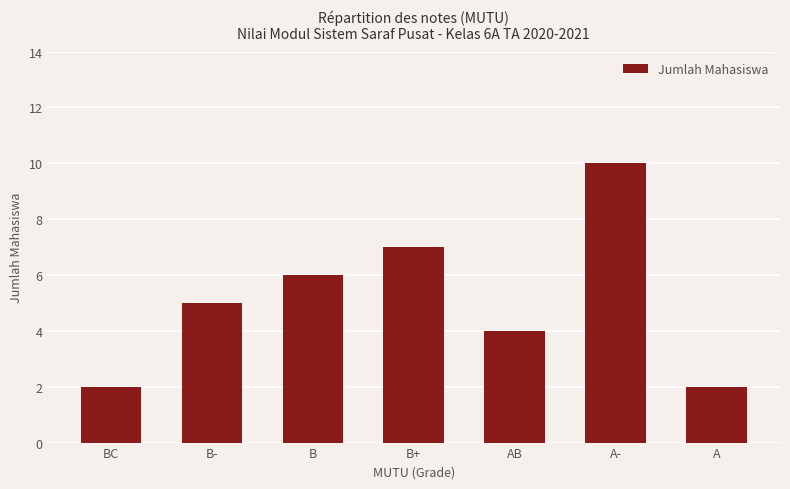

Which label corresponds to the largest value in the chart?

A-